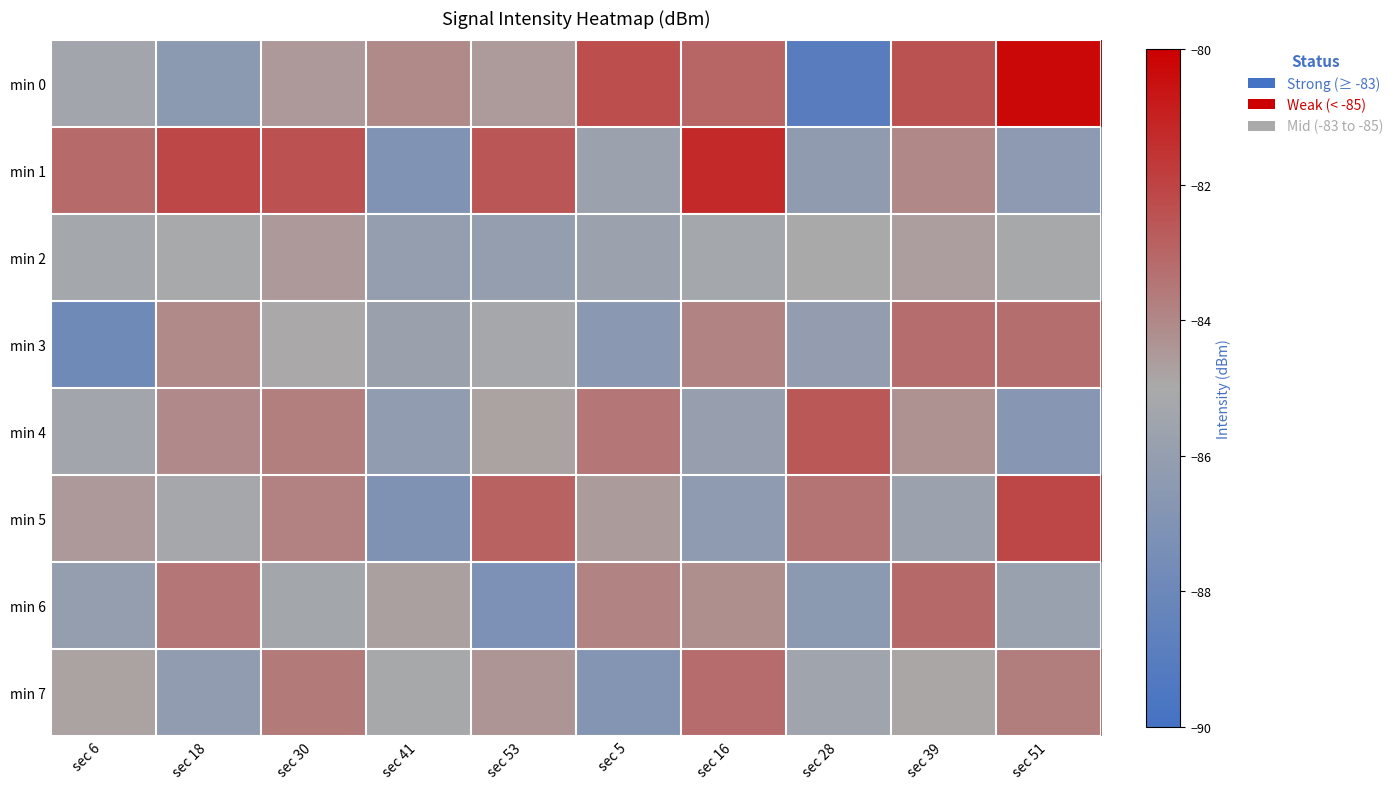

Reading left to right, list all the values displayed in this chart.

min 0: sec 6=-85.4	sec 18=-86.5	sec 30=-84.5	sec 41=-84.0	sec 53=-84.6	sec 5=-82.3	sec 16=-83.0	sec 28=-89.0	sec 39=-82.4	sec 51=-80.3
min 1: sec 6=-83.1	sec 18=-82.1	sec 30=-82.4	sec 41=-87.0	sec 53=-82.6	sec 5=-85.7	sec 16=-81.2	sec 28=-86.3	sec 39=-84.0	sec 51=-86.3
min 2: sec 6=-85.3	sec 18=-85.0	sec 30=-84.5	sec 41=-86.0	sec 53=-86.0	sec 5=-85.6	sec 16=-85.2	sec 28=-85.0	sec 39=-84.7	sec 51=-85.1
min 3: sec 6=-87.8	sec 18=-84.0	sec 30=-84.9	sec 41=-85.8	sec 53=-85.2	sec 5=-86.6	sec 16=-83.9	sec 28=-86.1	sec 39=-83.2	sec 51=-83.3
min 4: sec 6=-85.4	sec 18=-84.1	sec 30=-83.8	sec 41=-86.2	sec 53=-84.8	sec 5=-83.5	sec 16=-85.9	sec 28=-82.6	sec 39=-84.3	sec 51=-86.7
min 5: sec 6=-84.5	sec 18=-85.2	sec 30=-83.8	sec 41=-87.1	sec 53=-82.9	sec 5=-84.6	sec 16=-86.3	sec 28=-83.4	sec 39=-85.7	sec 51=-82.1
min 6: sec 6=-86.0	sec 18=-83.5	sec 30=-85.3	sec 41=-84.7	sec 53=-87.2	sec 5=-83.9	sec 16=-84.2	sec 28=-86.5	sec 39=-83.1	sec 51=-85.8
min 7: sec 6=-84.8	sec 18=-86.2	sec 30=-83.6	sec 41=-85.1	sec 53=-84.4	sec 5=-86.8	sec 16=-83.2	sec 28=-85.5	sec 39=-84.9	sec 51=-83.7